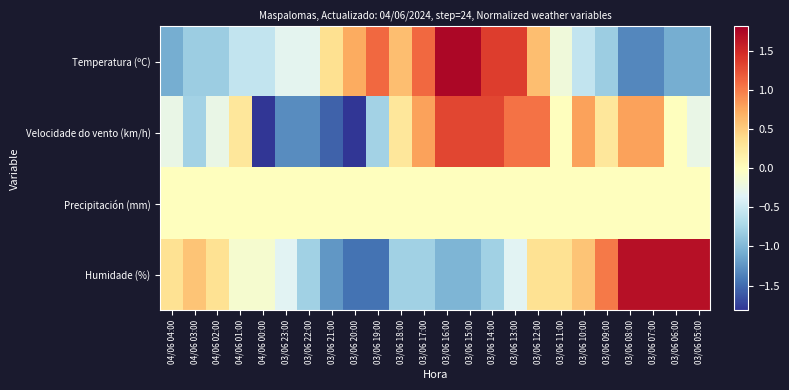

Which has a higher value, 04/06 01:00 or 03/06 07:00?

04/06 01:00